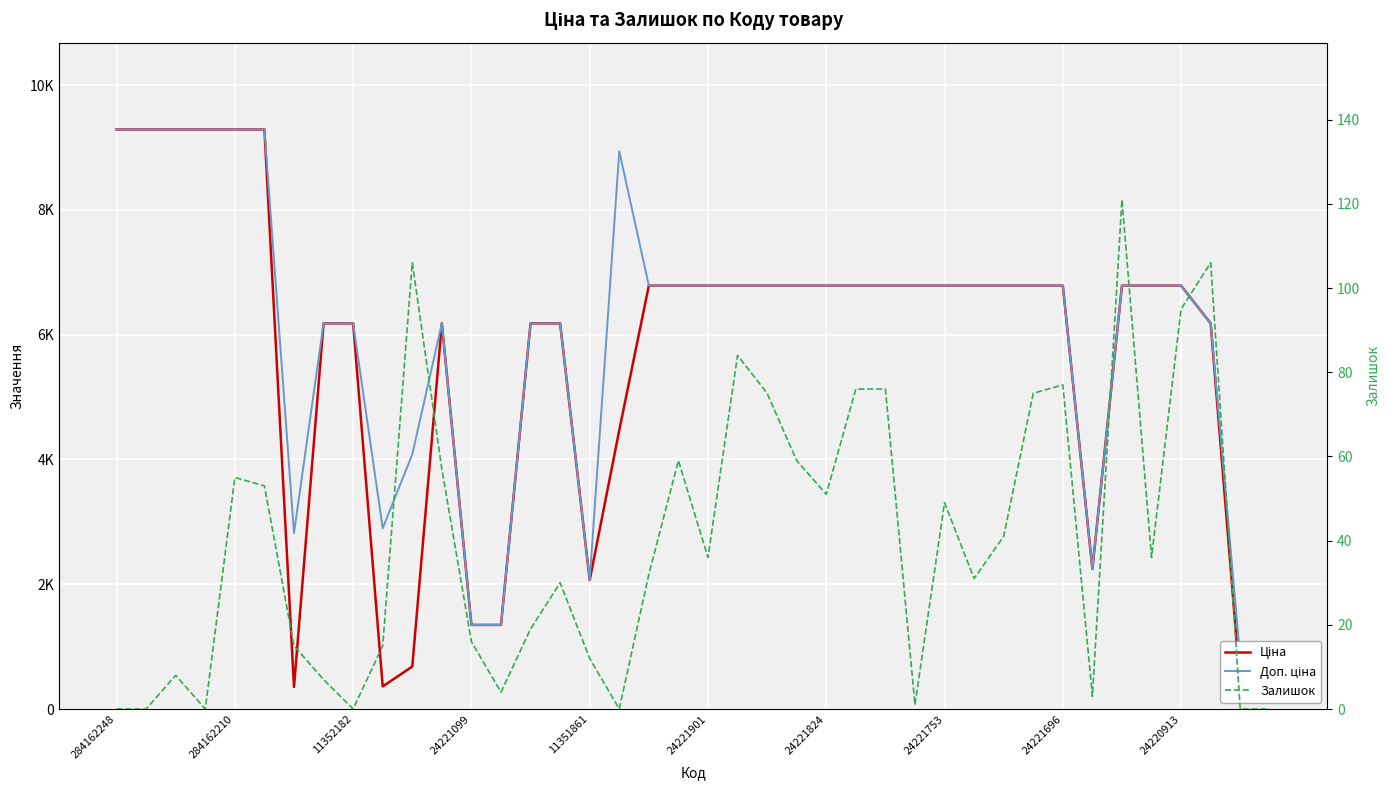

Which has a higher value, 24 or 14?

24